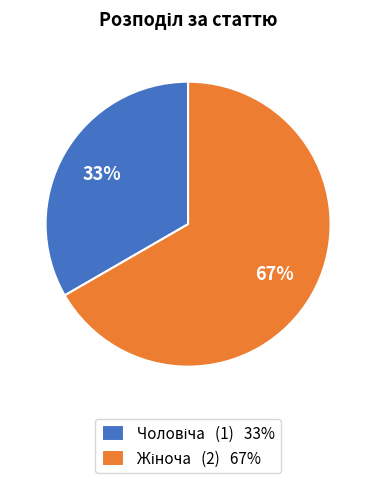

Does any single category account for the majority?

Yes